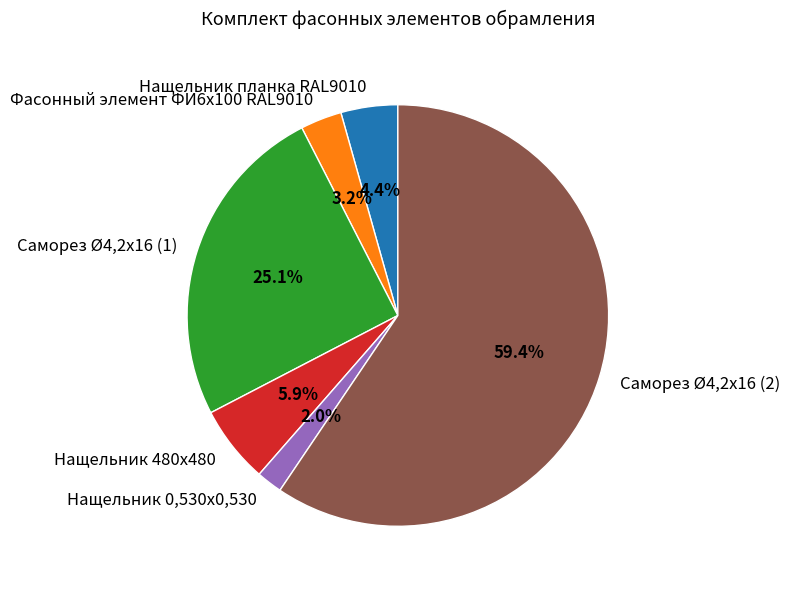

What percentage is the Нащельник 480х480 slice, to the nearest percent?

6%